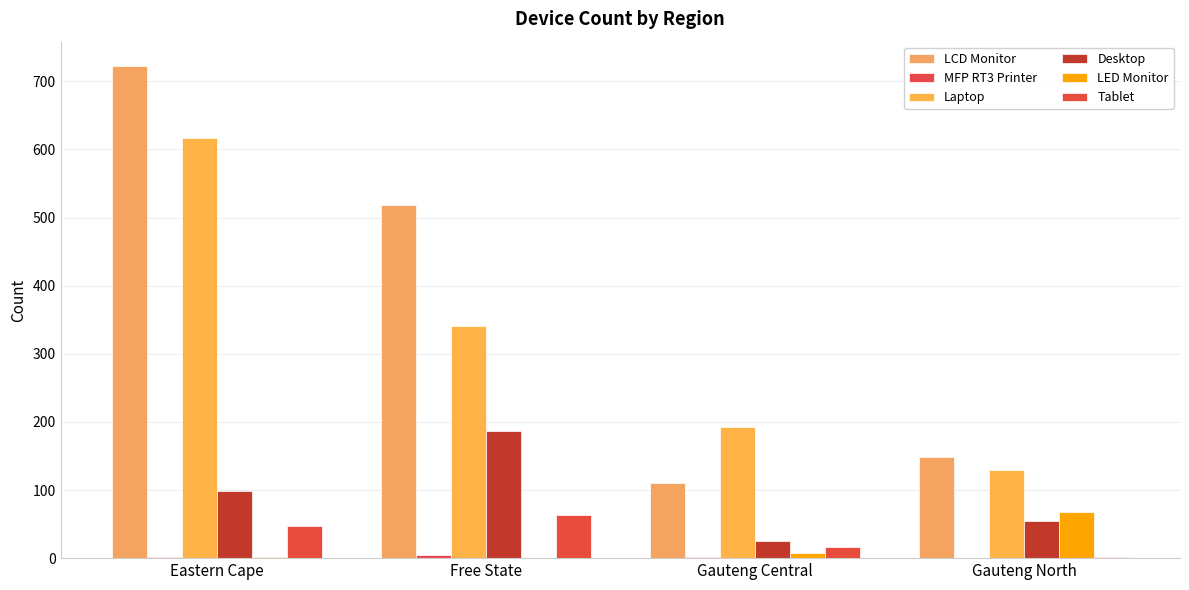

What is the difference between the Tablet values at Free State and Eastern Cape?

16